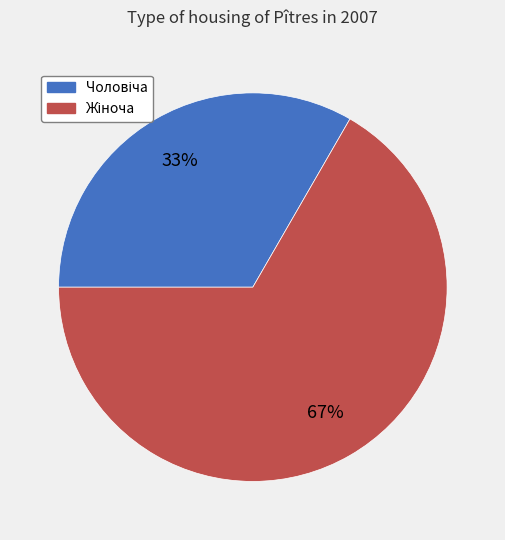

Is there any slice that represents more than half of the pie?

Yes